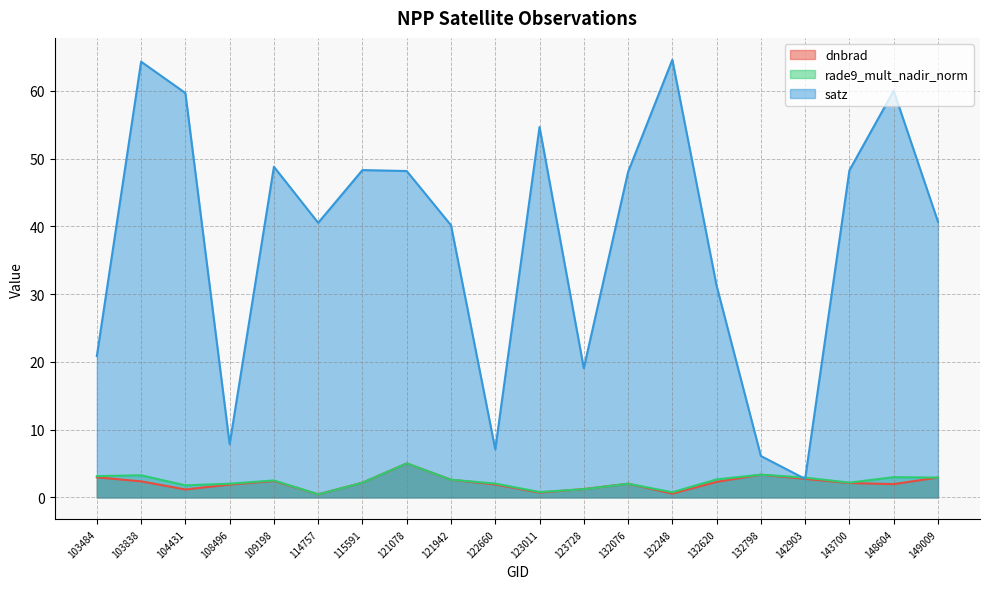

What is the sum of the satz values at 132798 and 123728?

25.2